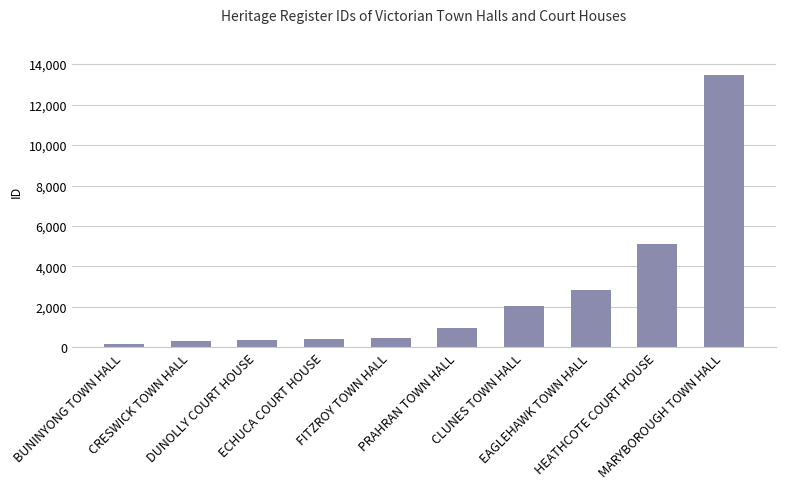

What is the greatest value displayed?

13472